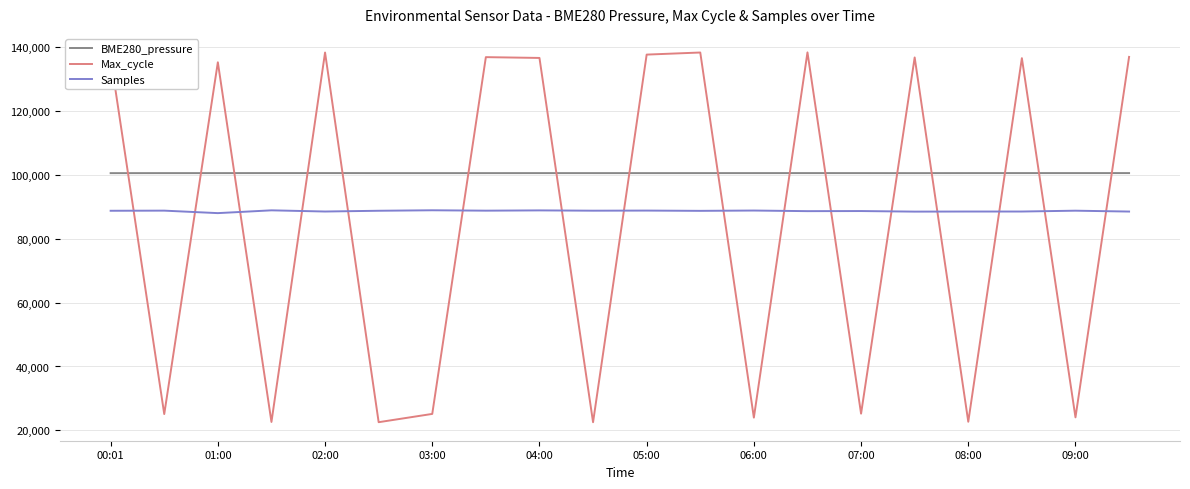

List the series in order of their peak value, lowest first.

Samples, BME280_pressure, Max_cycle